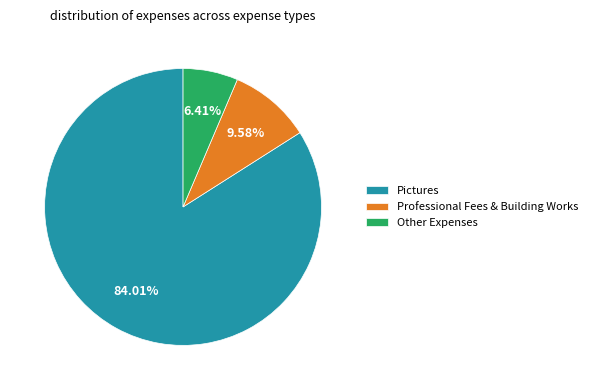

Combined, do Professional Fees & Building Works and Other Expenses account for over 50%?

No